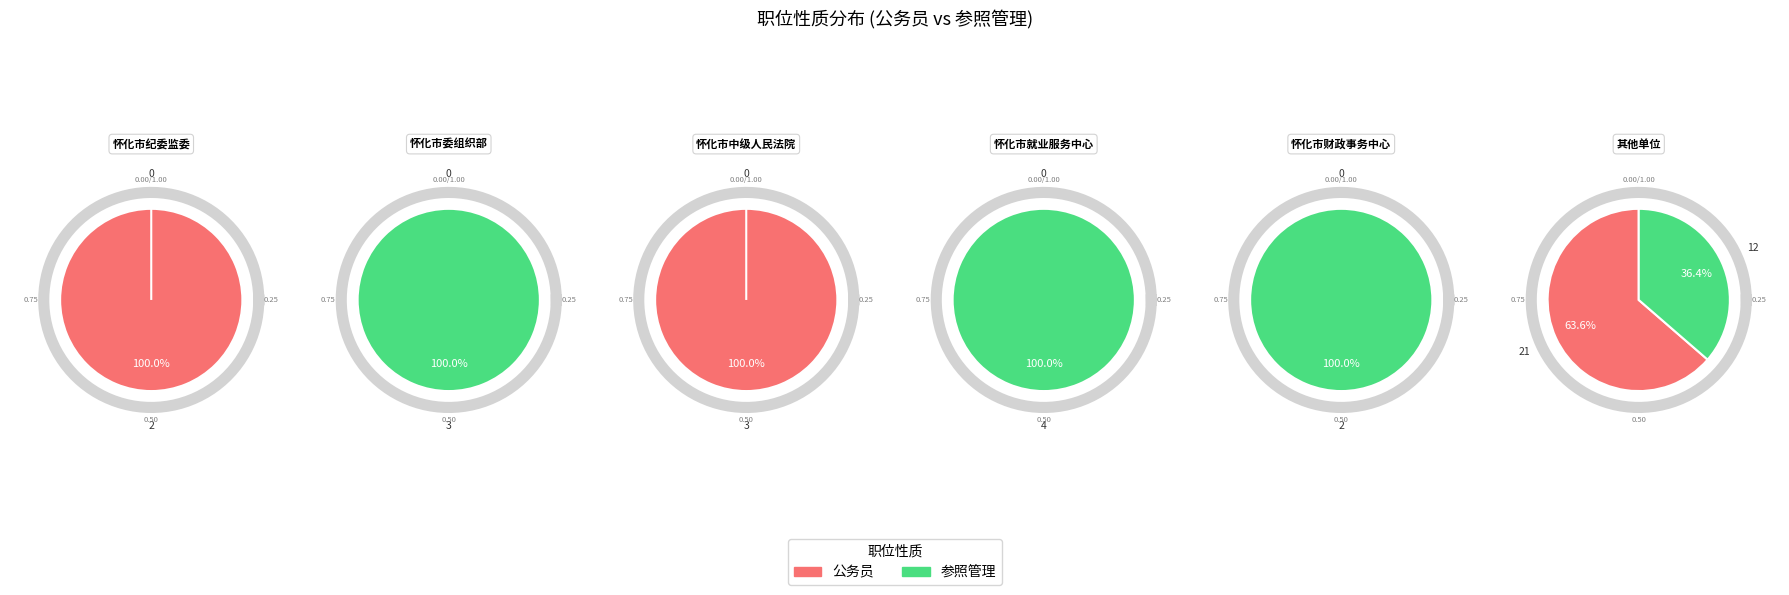

Which slice is the largest?

公务员